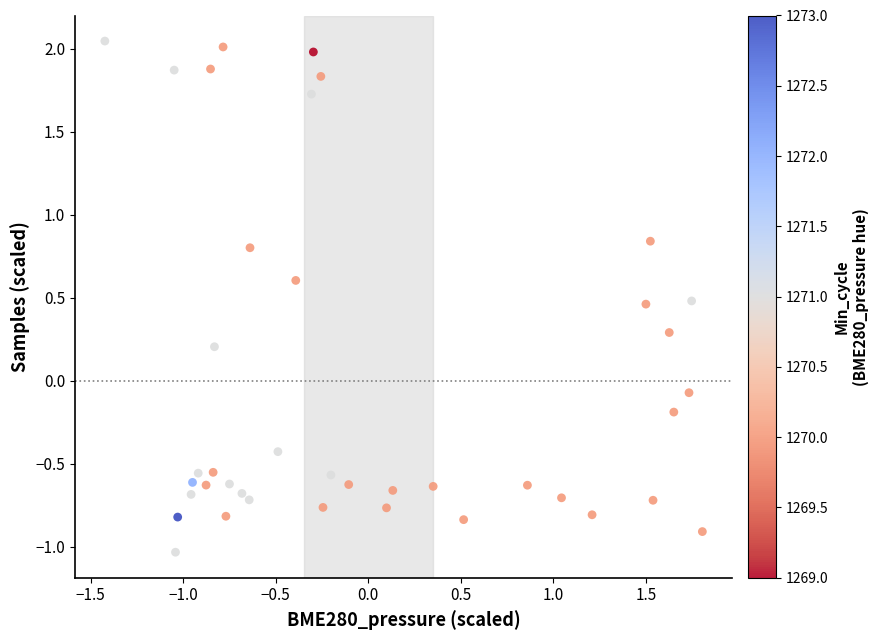

What is the range of Y values (max minus min)?

3.1